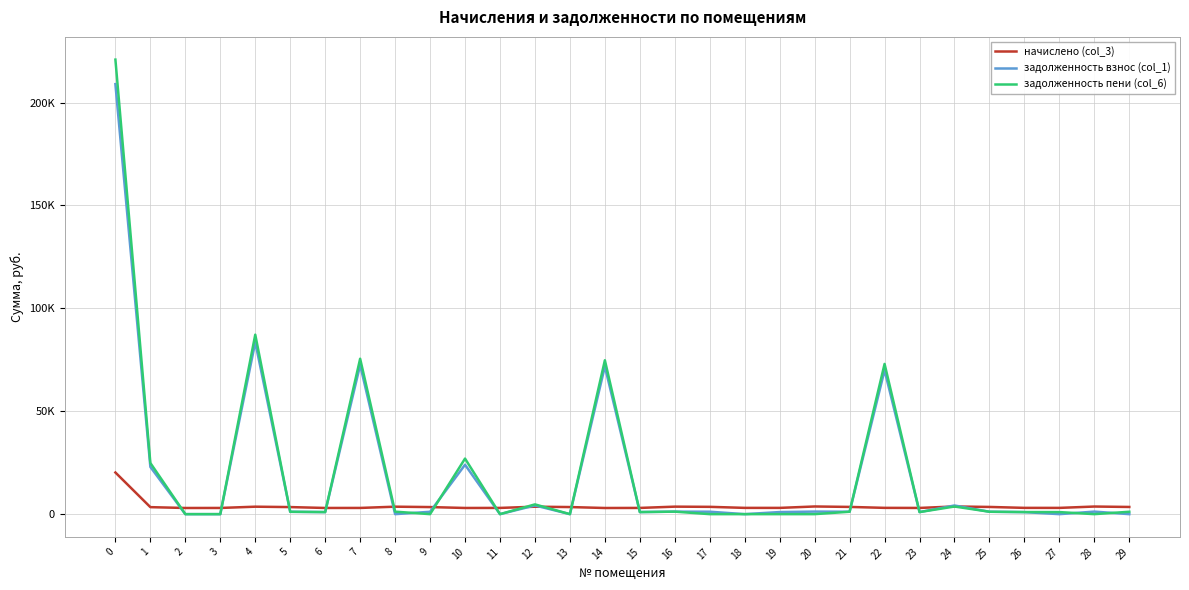

What is the maximum value shown in the chart?

220889.9